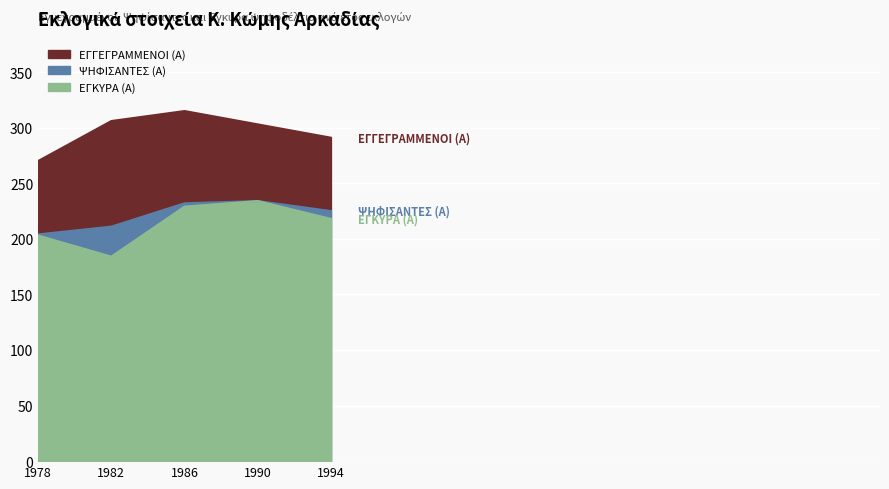

What is the sum of all ΕΓΚΥΡΑ (Α) values?

1068